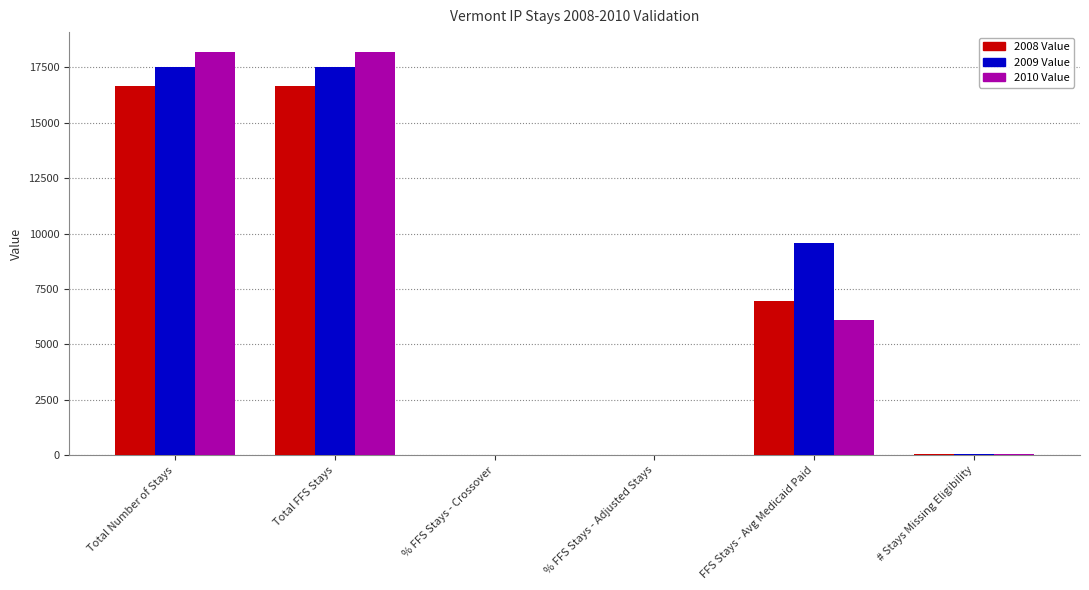

What is the highest value of the 2009 Value series?

17511.0